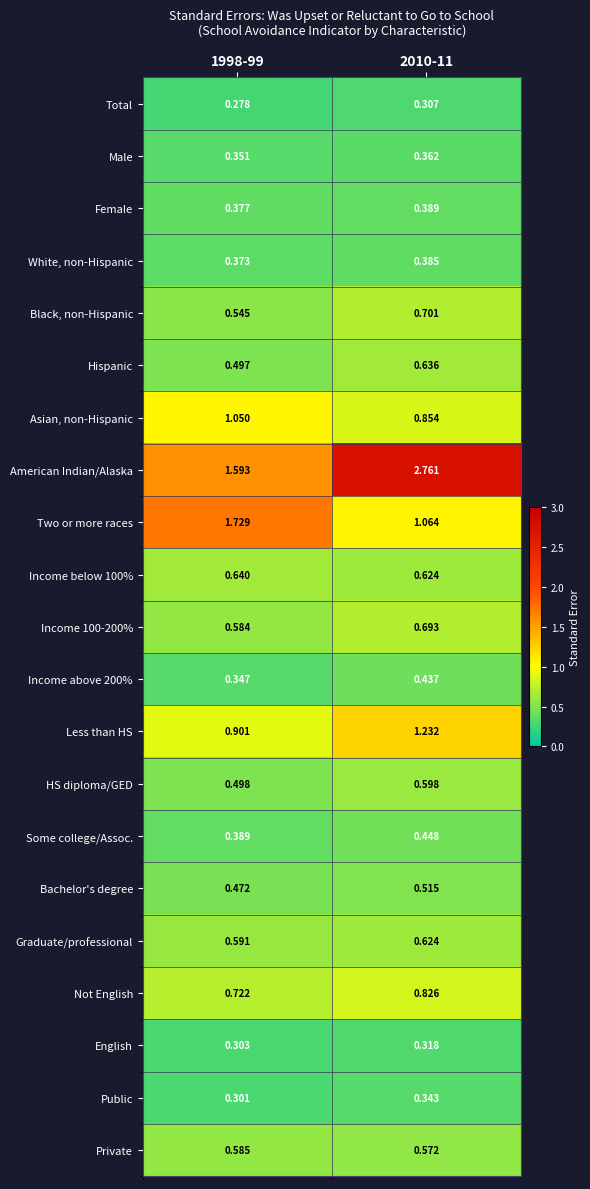

Is the value of Hispanic at 1998-99 greater than the value of Public at 1998-99?

Yes